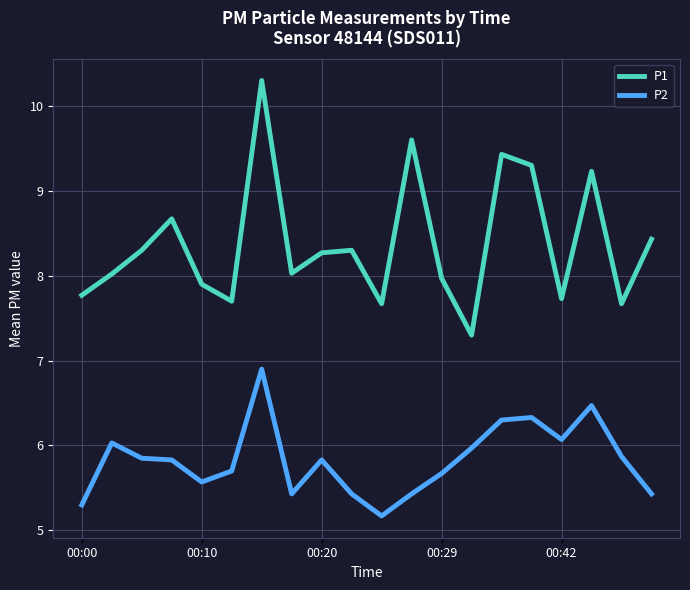

What is the minimum value for P1?

7.3